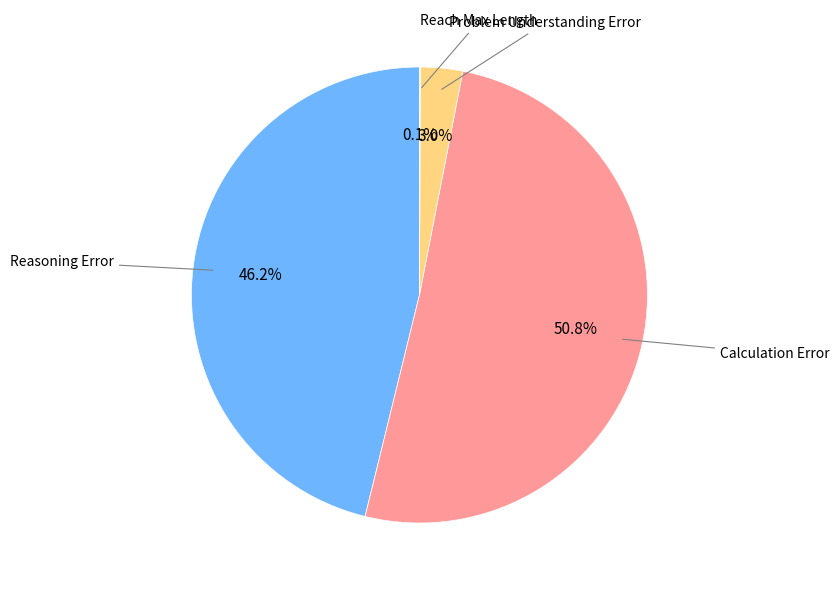

What percentage do Reasoning Error and Problem Understanding Error together represent?

49.2%